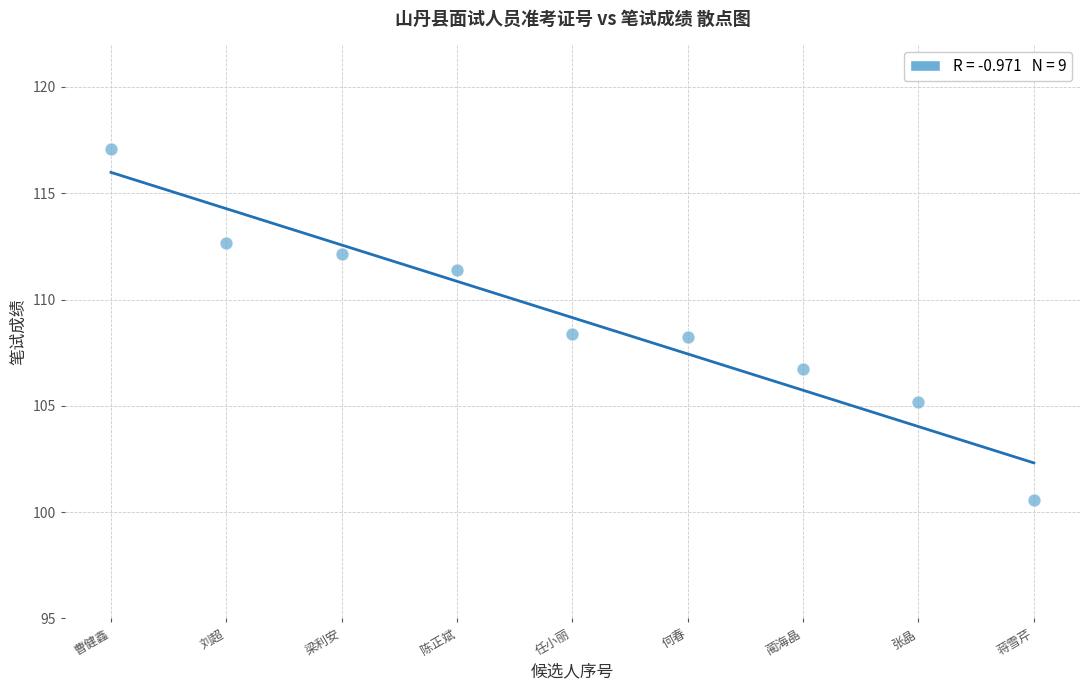

What is the average Y value?

109.1